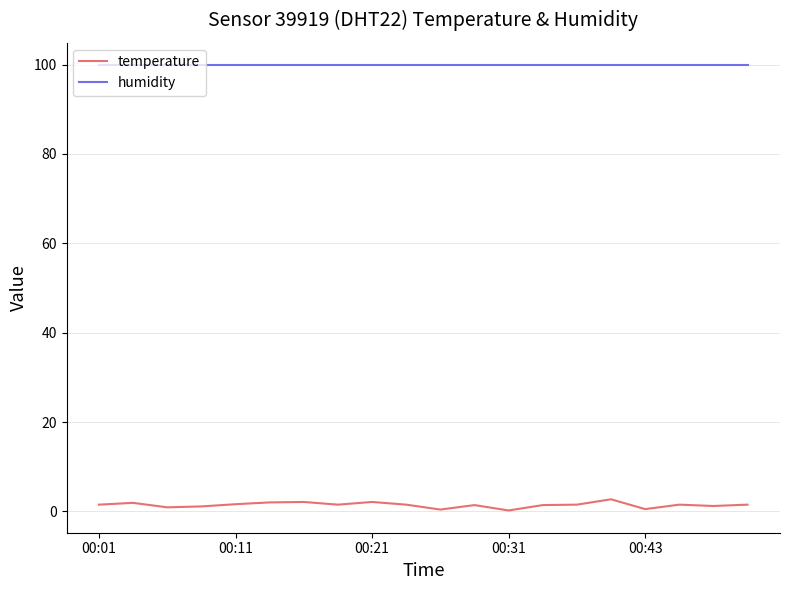

How many lines are shown in the chart?

2